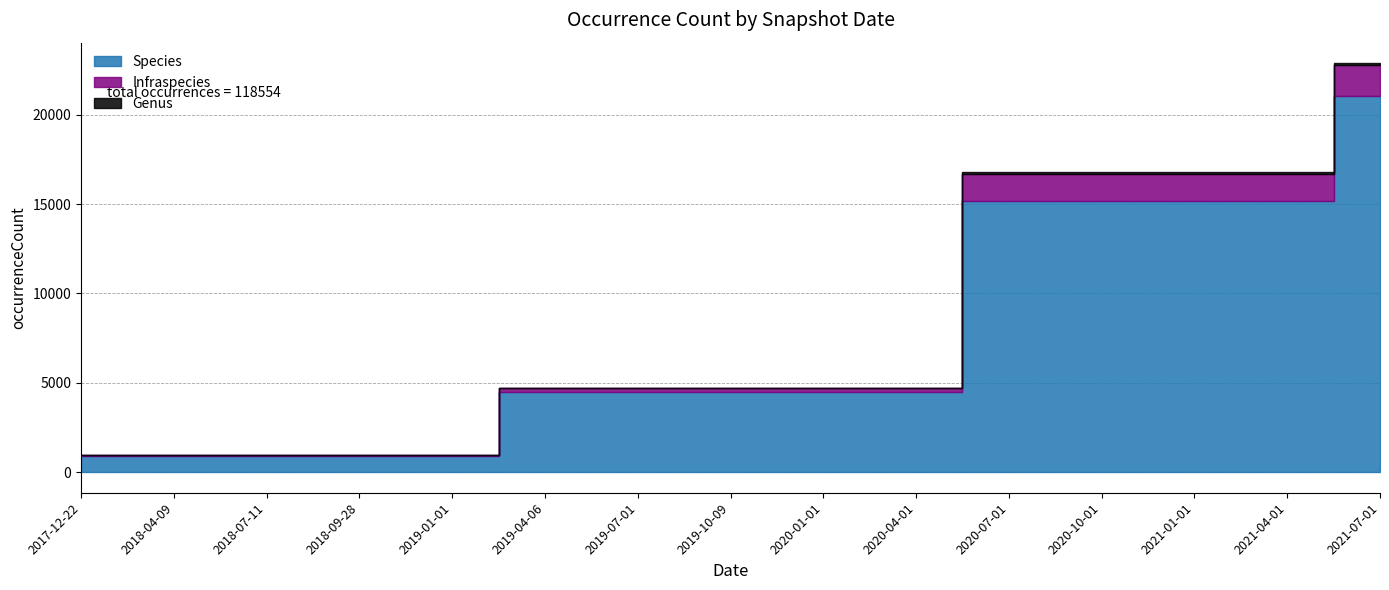

List the labels in order of Species value, largest first.

2021-07-01, 2020-07-01, 2020-10-01, 2021-01-01, 2021-04-01, 2019-04-06, 2019-07-01, 2019-10-09, 2020-01-01, 2020-04-01, 2017-12-22, 2018-04-09, 2018-07-11, 2018-09-28, 2019-01-01